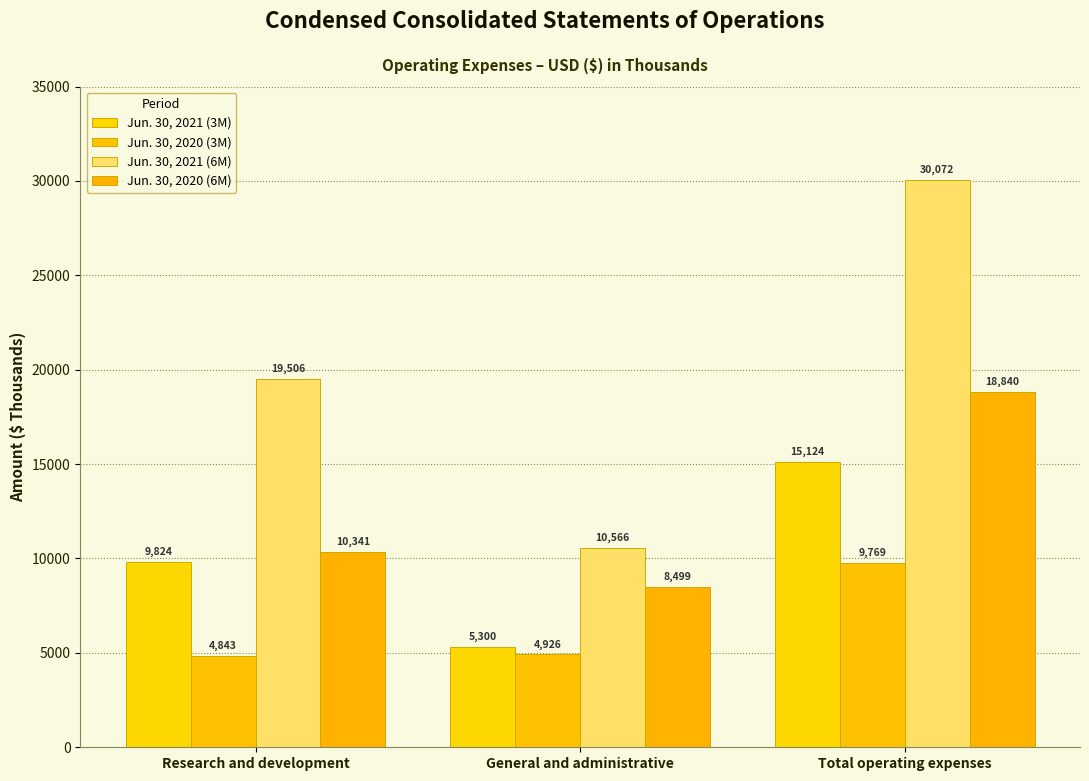

The value of Jun. 30, 2020 (6M) at Research and development is 10341. True or false?

True